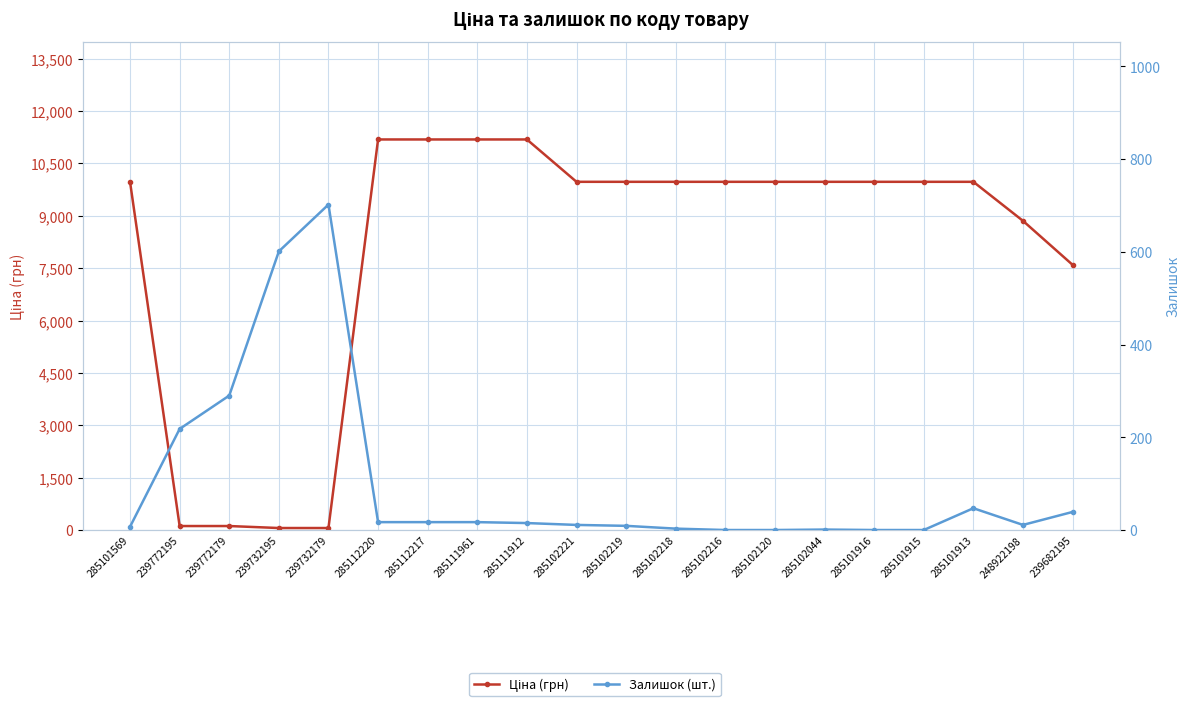

At 285102219, list the series in order from smallest to largest.

Залишок (шт.), Ціна (грн)